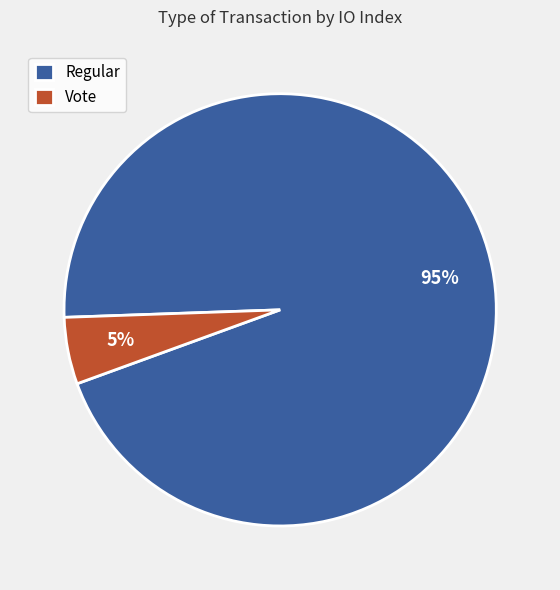

Count the number of slices in the pie.

2